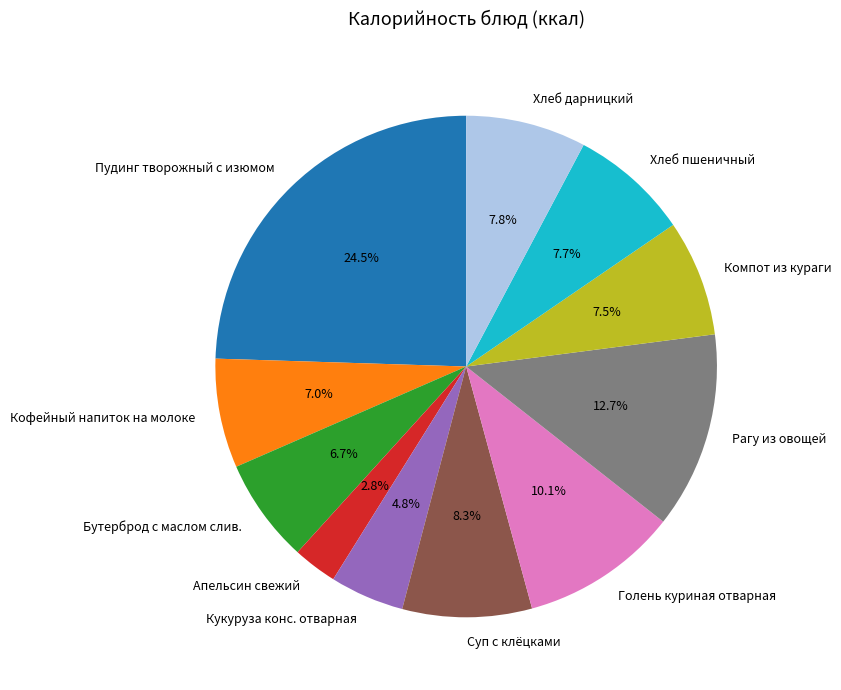

To the nearest percent, what is the combined percentage of Бутерброд с маслом слив. and Кофейный напиток на молоке?

14%